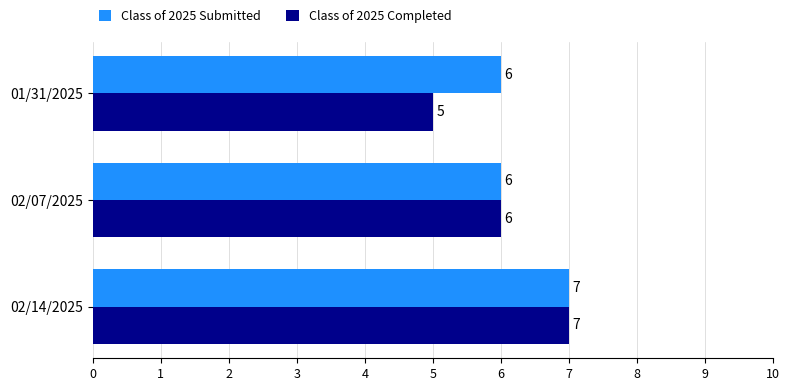

What is the minimum value shown in the chart?

5